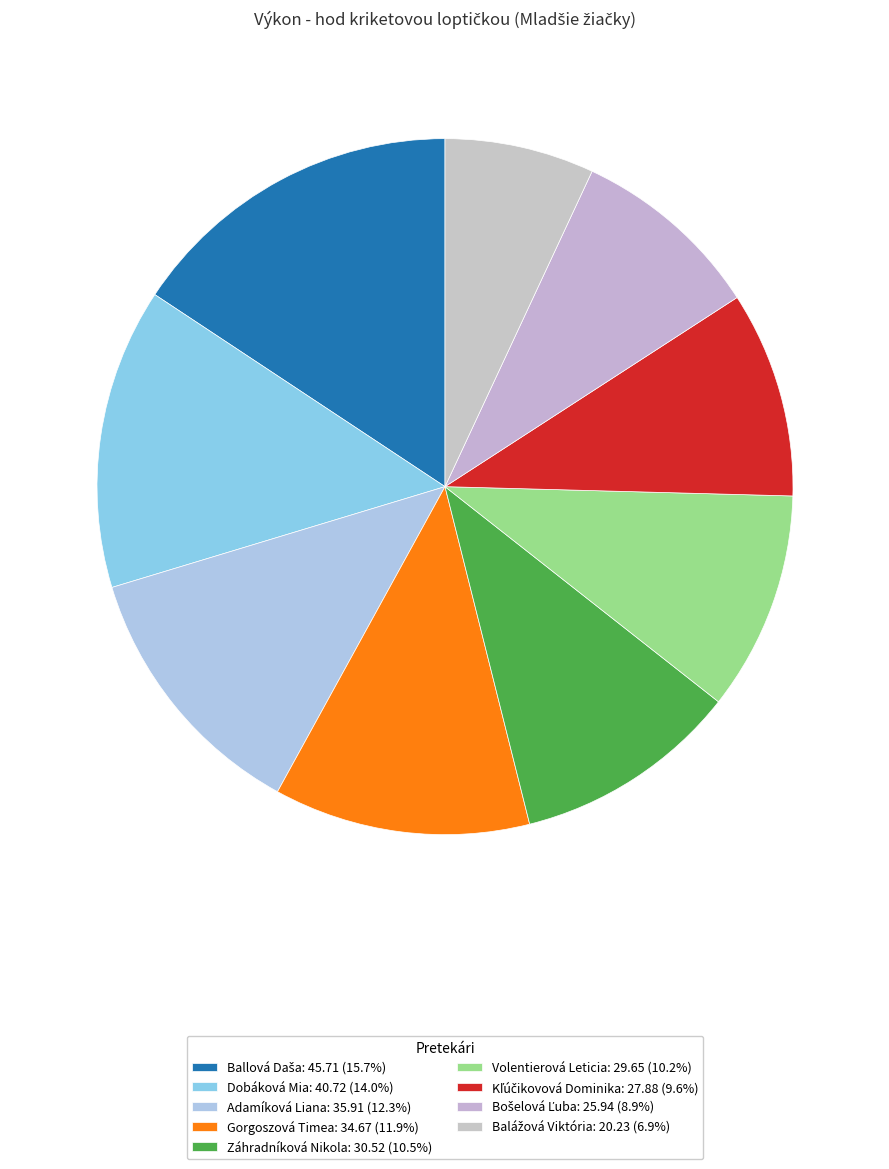

The Kľúčikovová Dominika slice represents 4% of the pie. True or false?

False